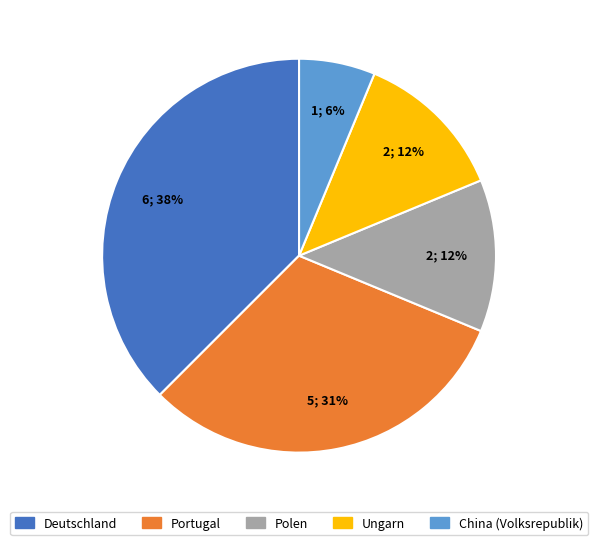

To the nearest percent, what is the average slice percentage?

20%